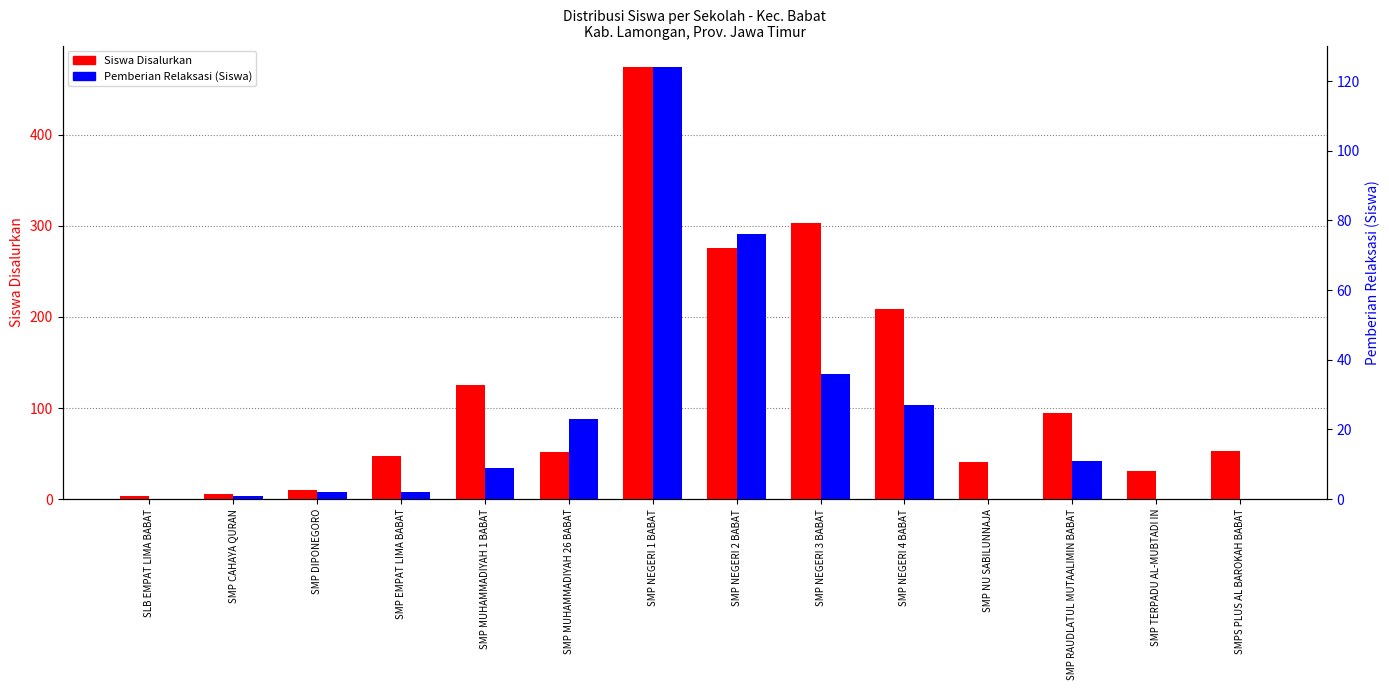

How many bars are there in each group?

2